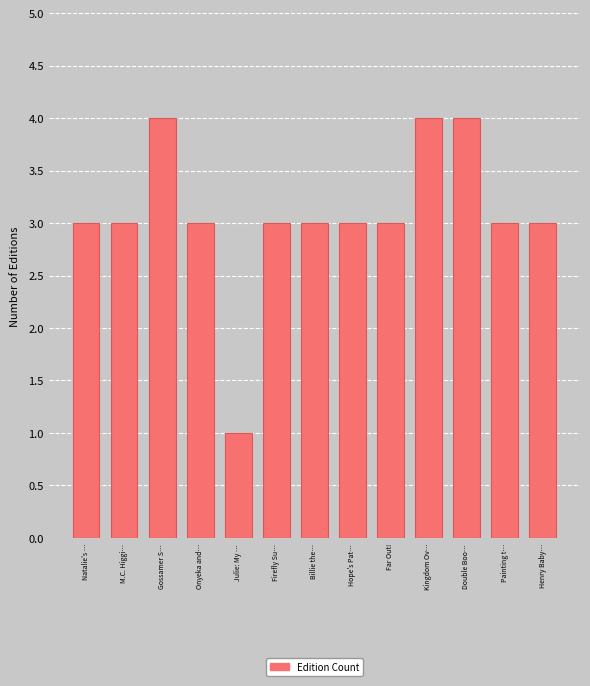

What is the smallest value displayed?

1